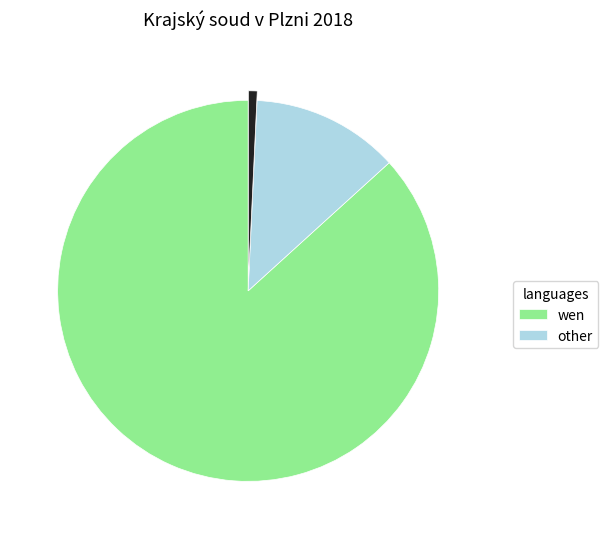

Does any single category account for the majority?

Yes